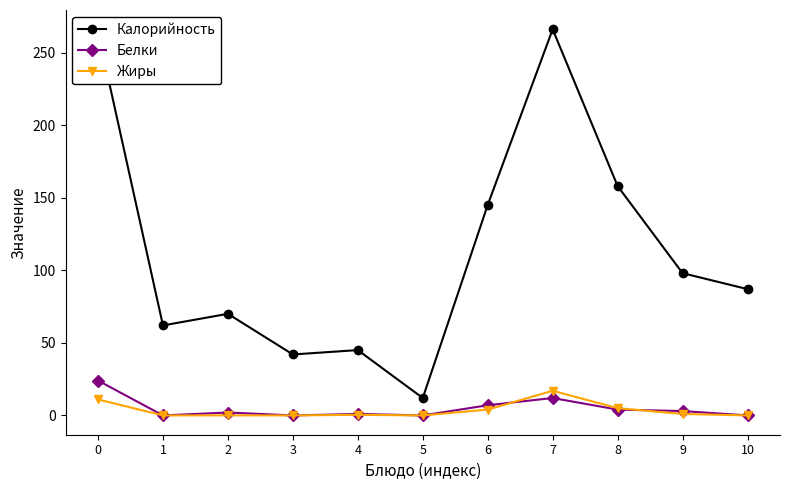

Does the chart have visible grid lines?

No